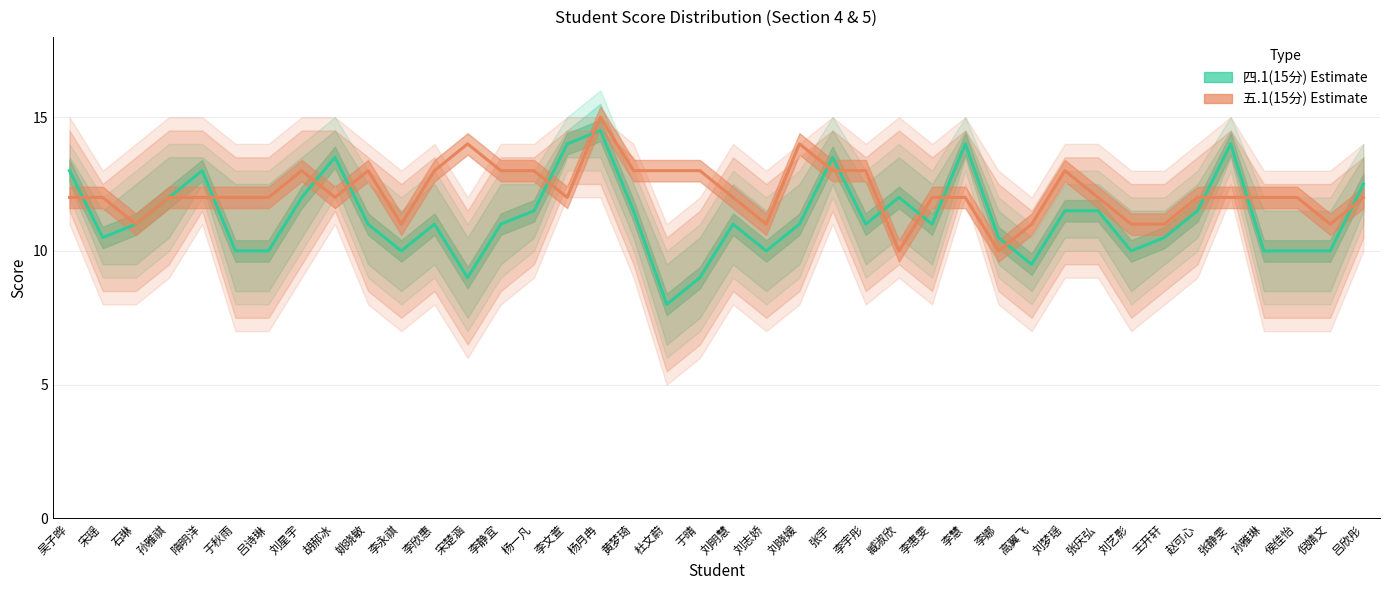

What are all the series names shown in the legend?

四.1(15分), 五.1(15分)